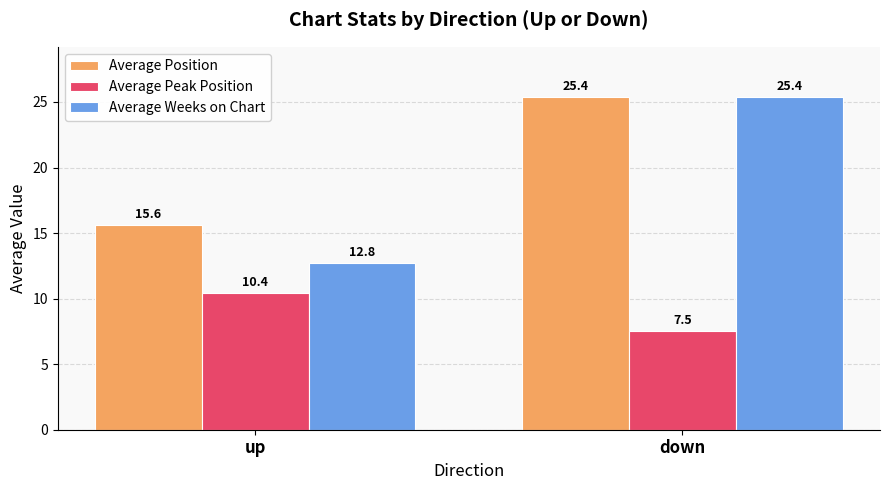

Which series has the widest spread of values?

Average Weeks on Chart